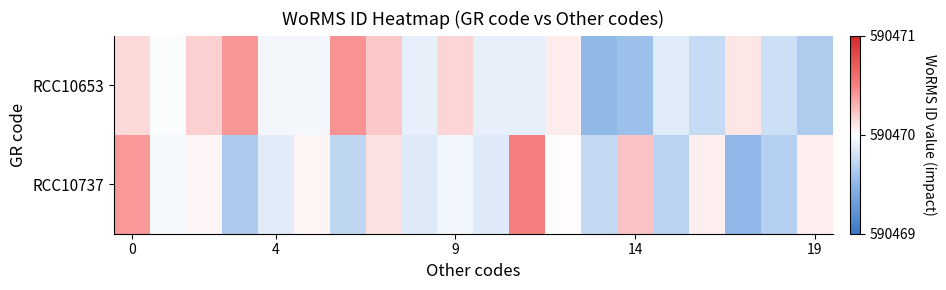

Rank the series by their maximum value, from highest to lowest.

RCC10737, RCC10653